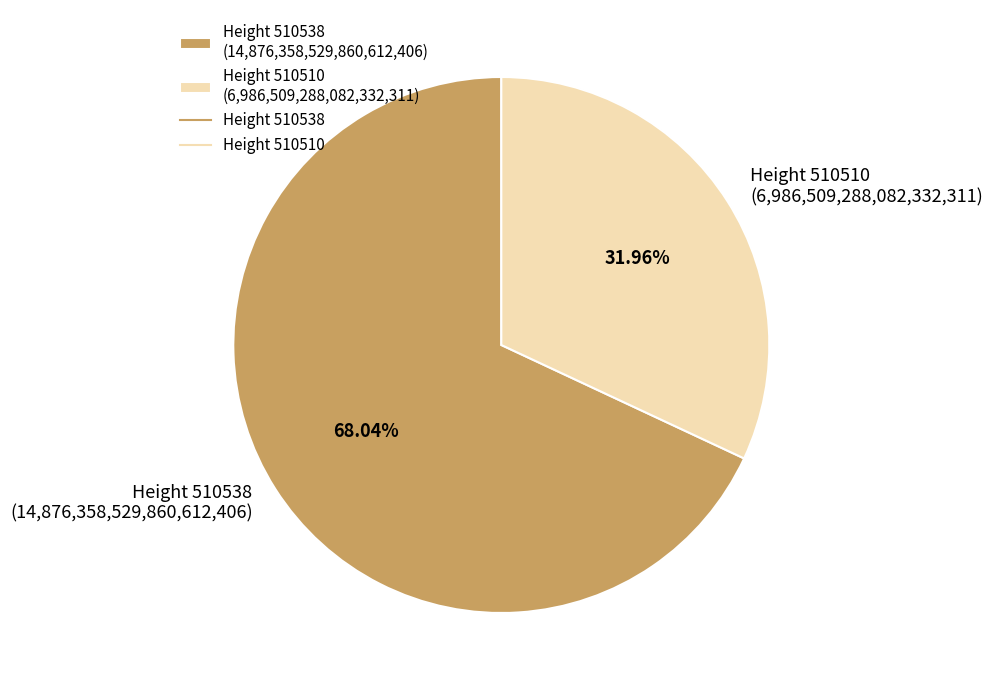

Do Height 510538 (14,876,358,529,860,612,406) and Height 510510 (6,986,509,288,082,332,311) together represent more than half of the pie?

Yes